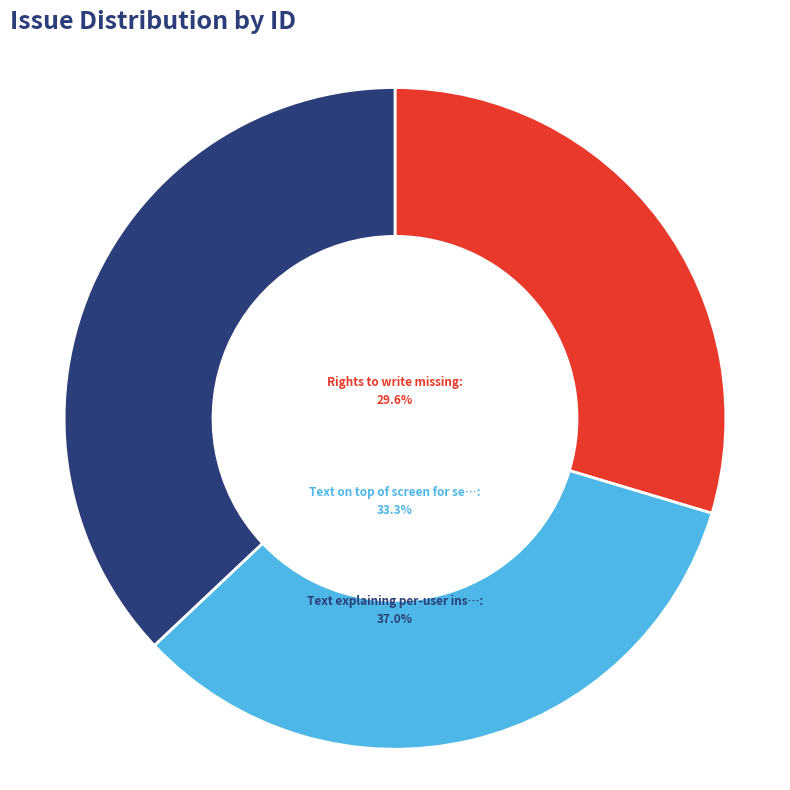

Count the number of slices in the pie.

3